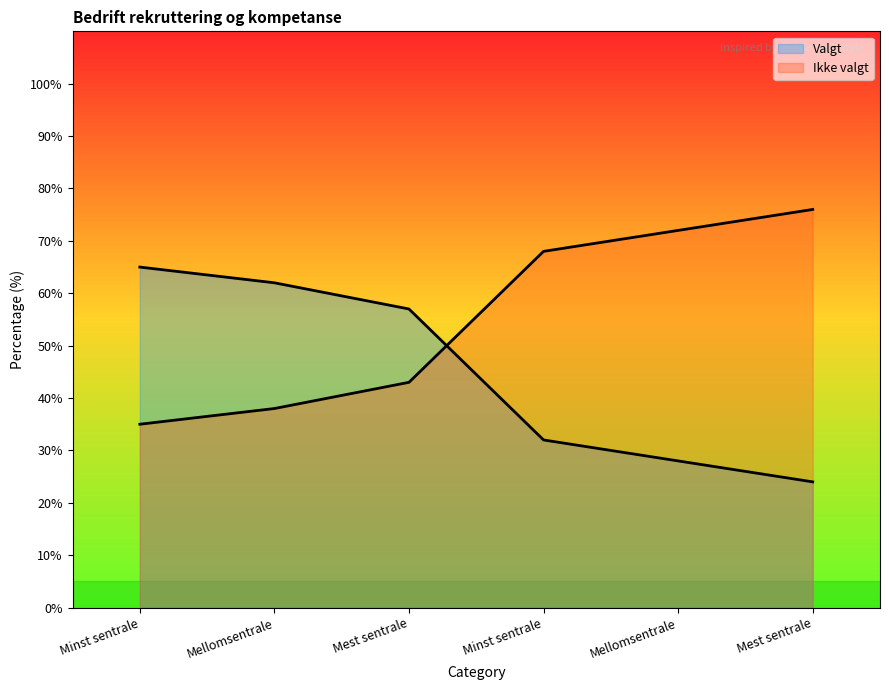

After their last crossing, which series has the higher values: Ikke valgt or Valgt?

Ikke valgt